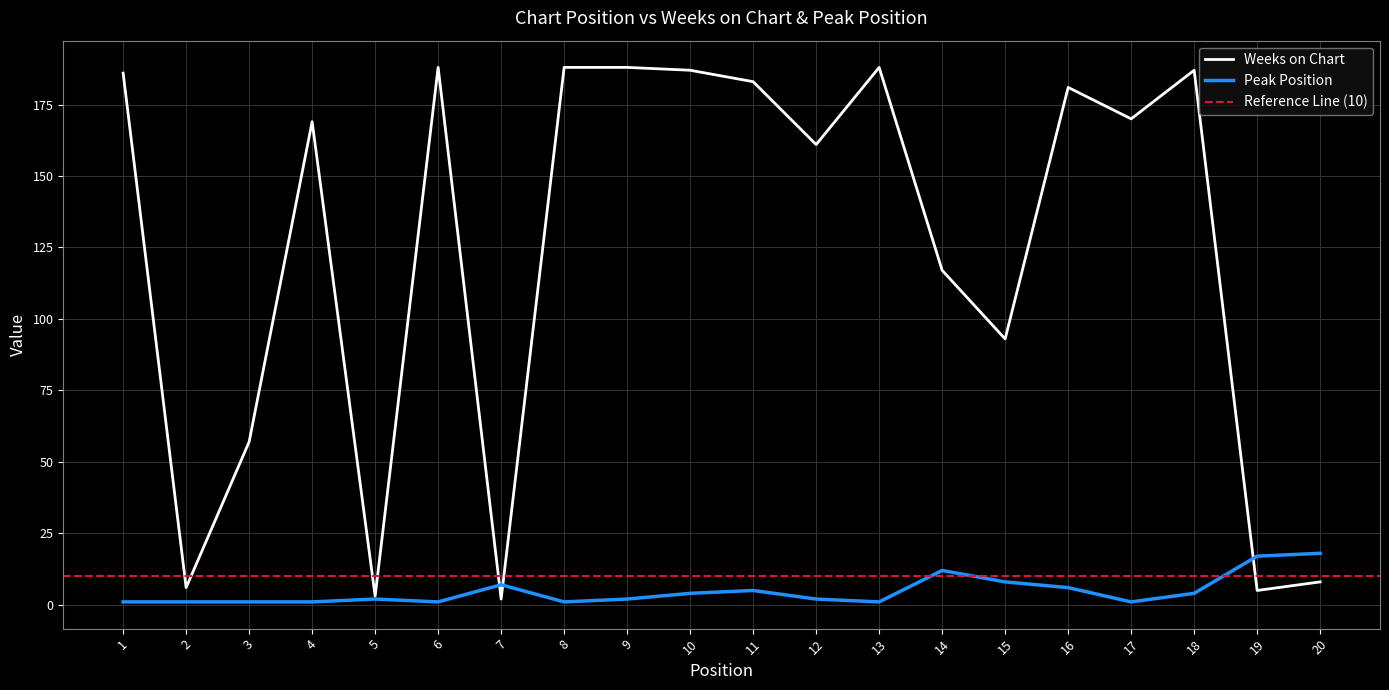

Reading left to right, extract all data points from this chart.

Weeks on Chart: 186	6	57	169	3	188	2	188	188	187	183	161	188	117	93	181	170	187	5	8
Peak Position: 1	1	1	1	2	1	7	1	2	4	5	2	1	12	8	6	1	4	17	18